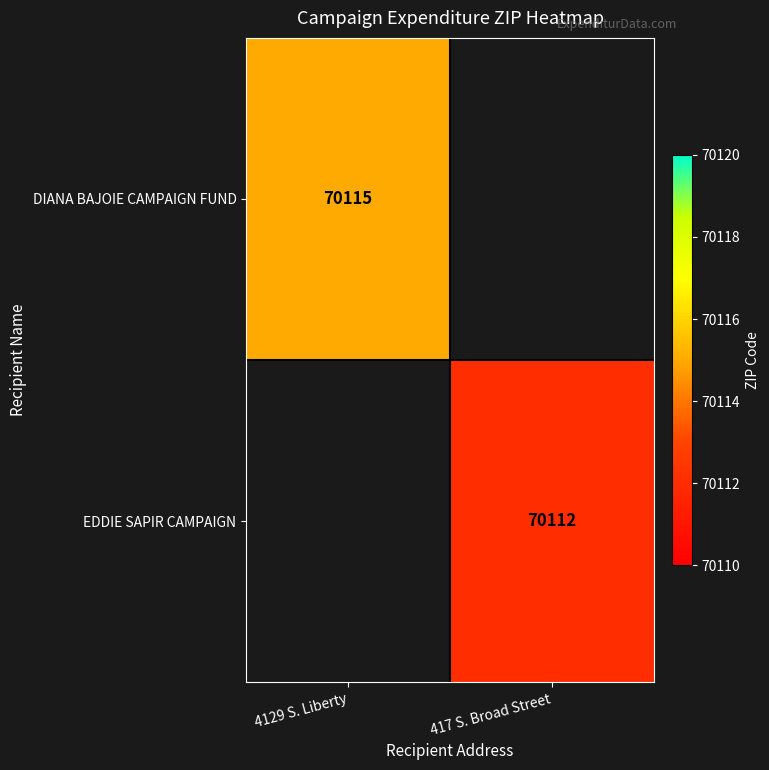

The value of EDDIE SAPIR CAMPAIGN at 417 S. Broad Street is 113515. True or false?

False